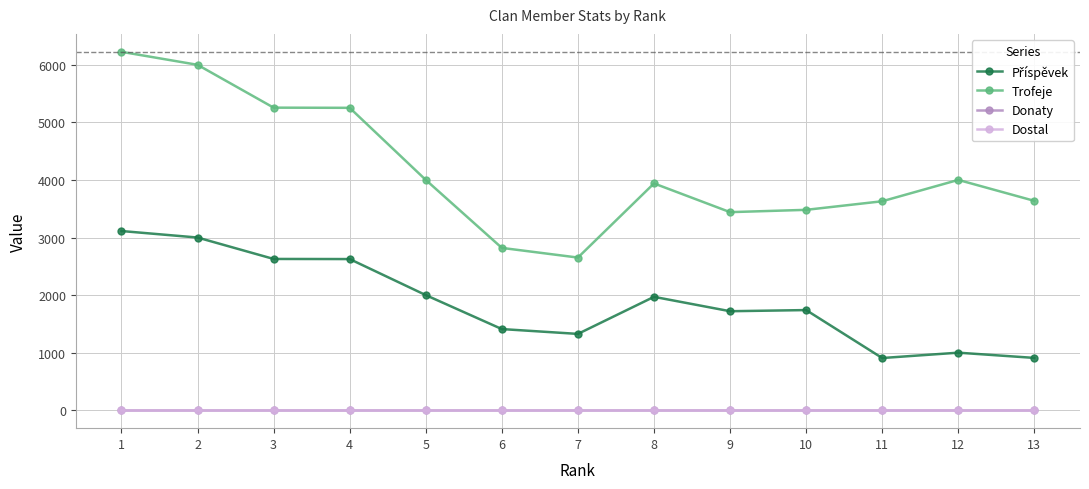

List the labels in order of Donaty value, smallest first.

1, 2, 3, 4, 5, 6, 7, 8, 9, 10, 11, 12, 13